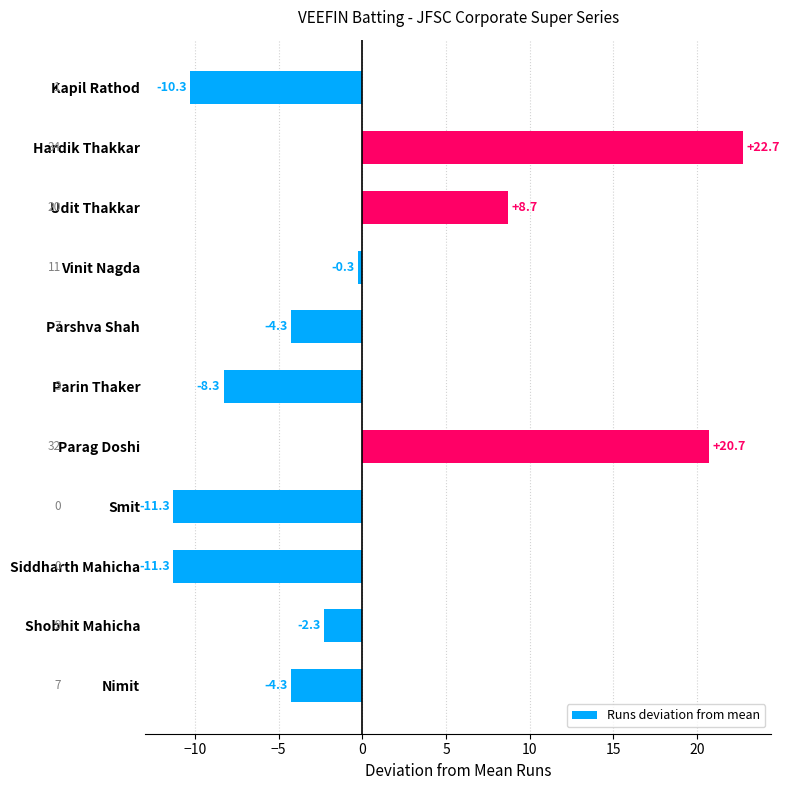

What is the value of the 6th bar from the top?

-8.3